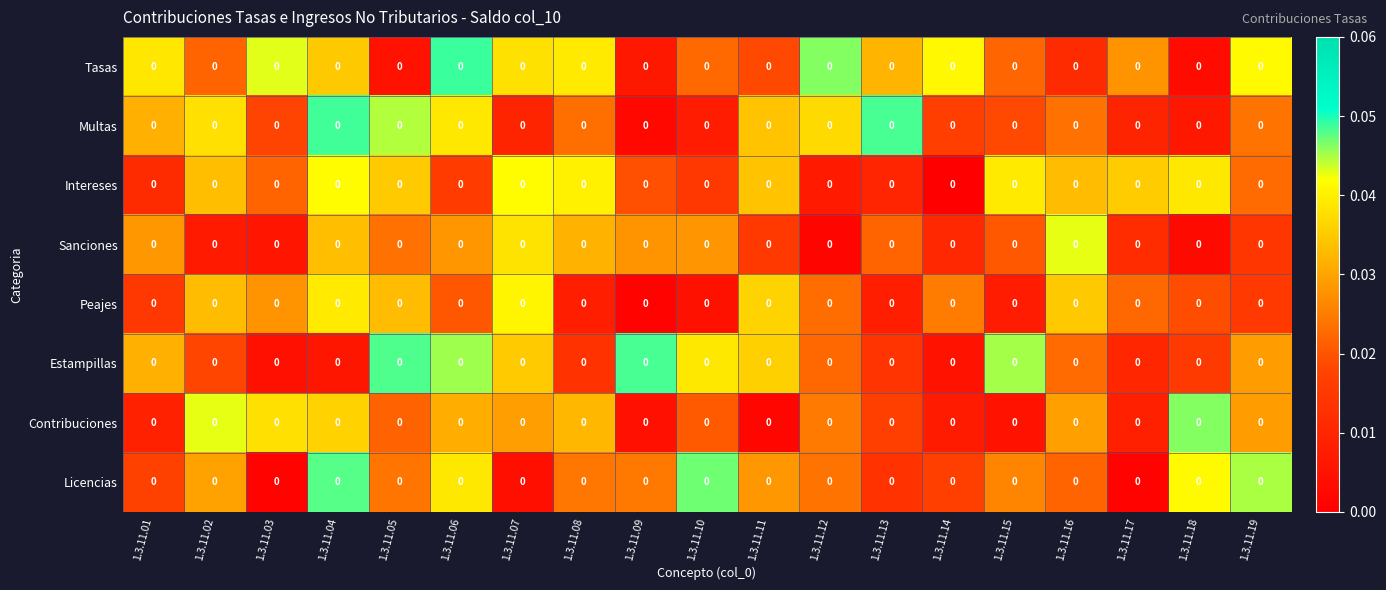

Is it true that Peajes equals 0.0 at 1.3.11.04?

True